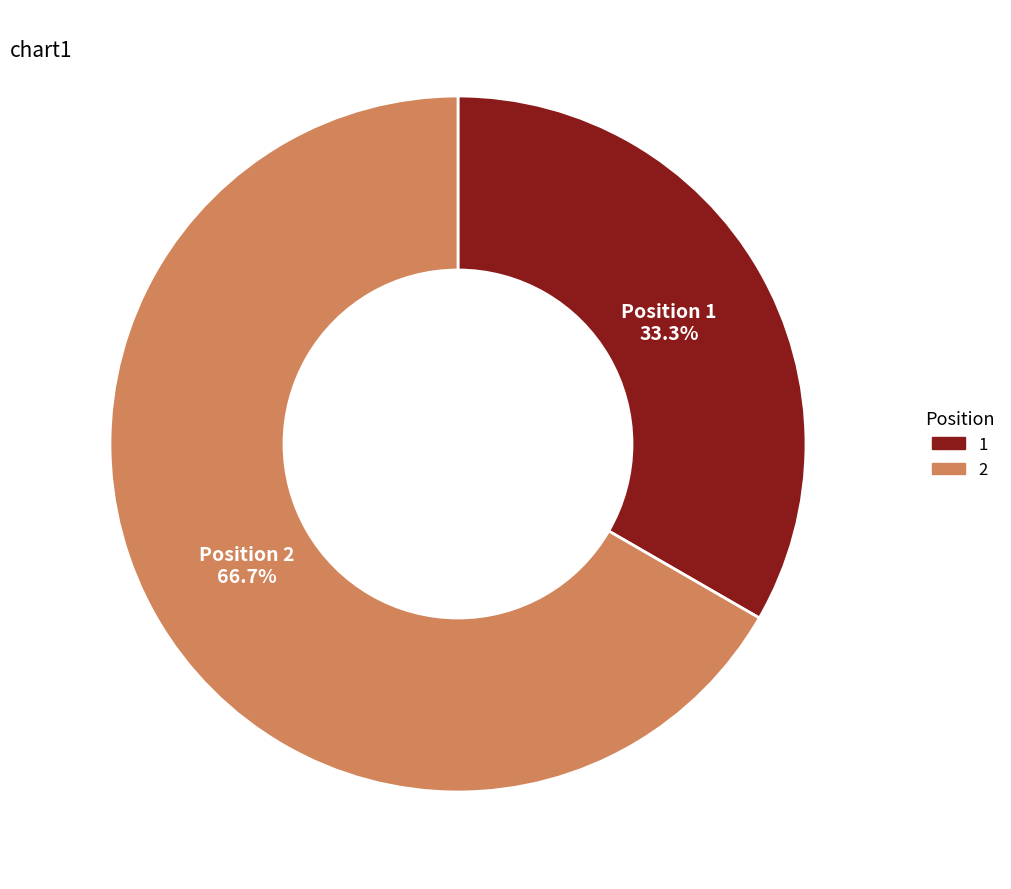

Does any single category account for the majority?

Yes